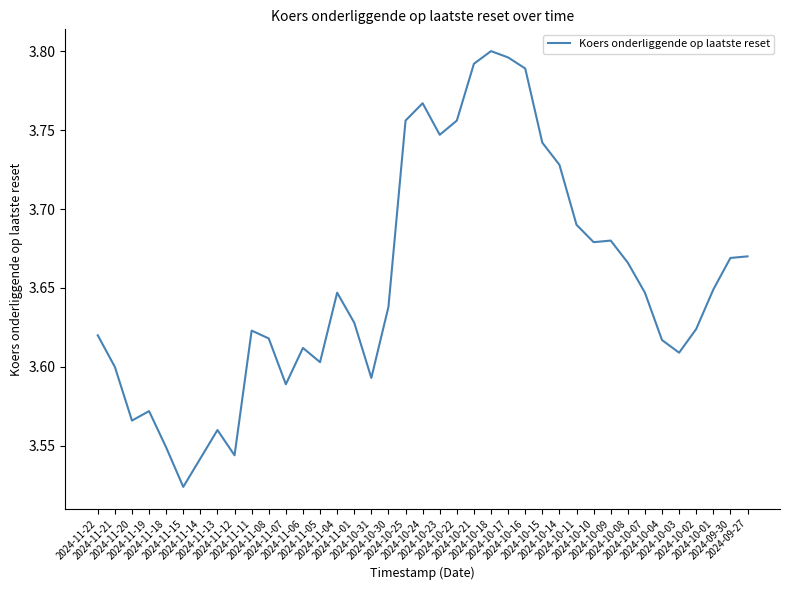

Which has a higher value, 2024-10-18 or 2024-11-08?

2024-10-18